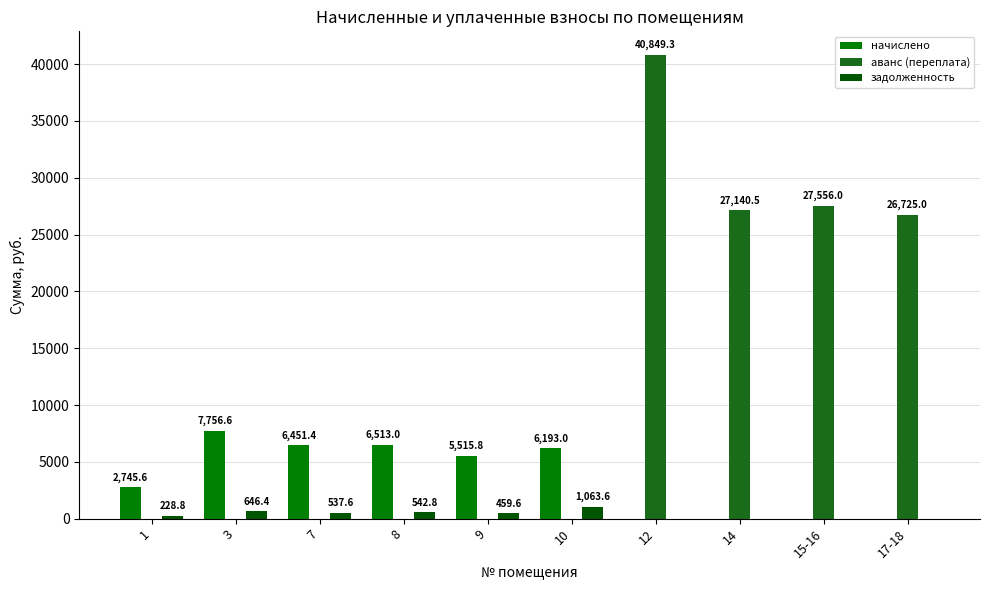

How many groups of bars are there?

10